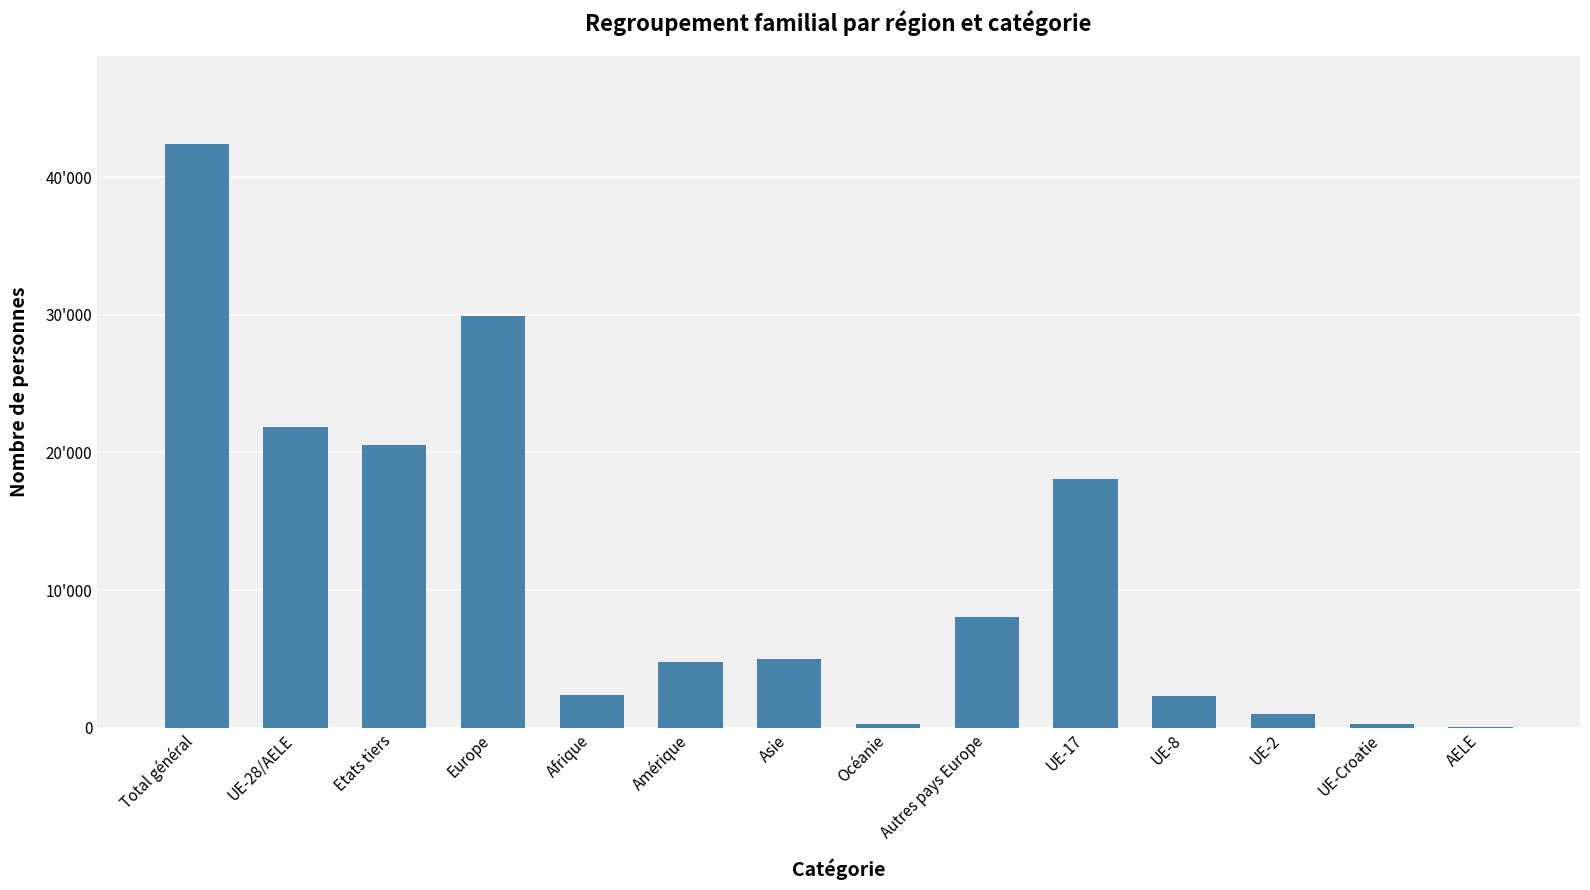

What is the label of the 3rd bar from the right?

UE-2